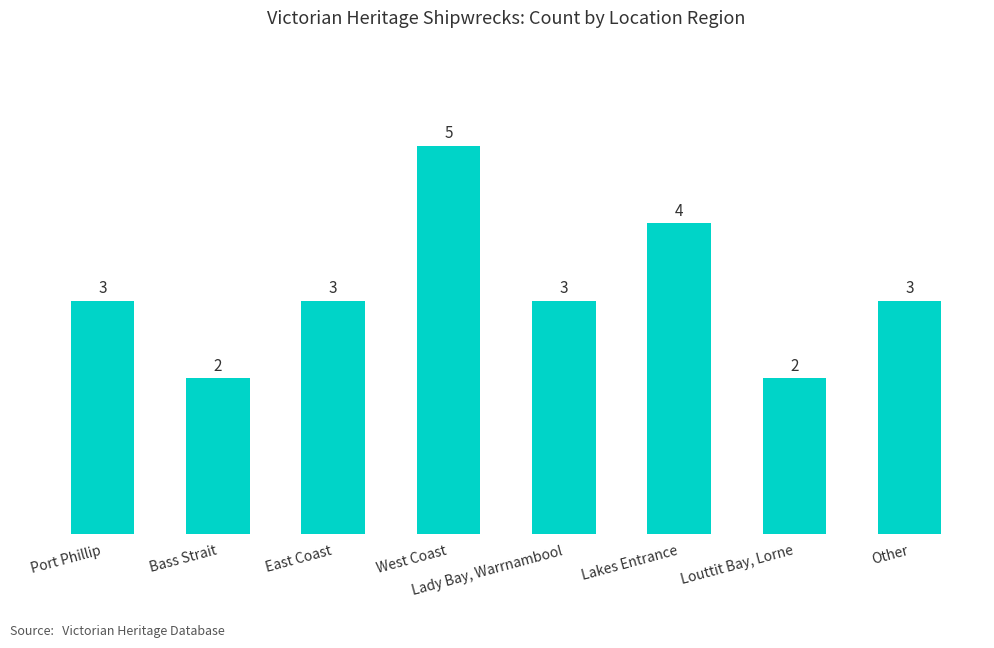

The chart shows a value of 3 at Louttit Bay, Lorne. True or false?

False